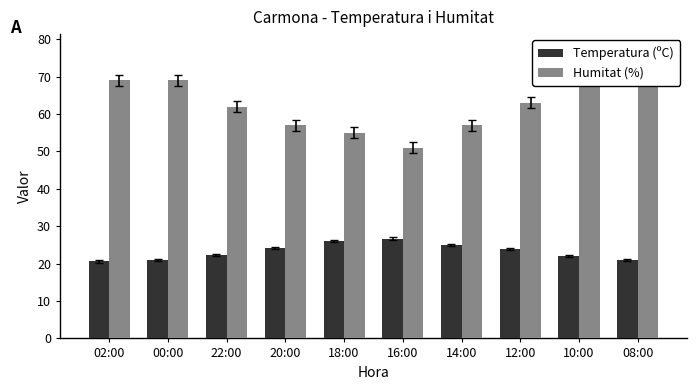

How many bars are there in each group?

2